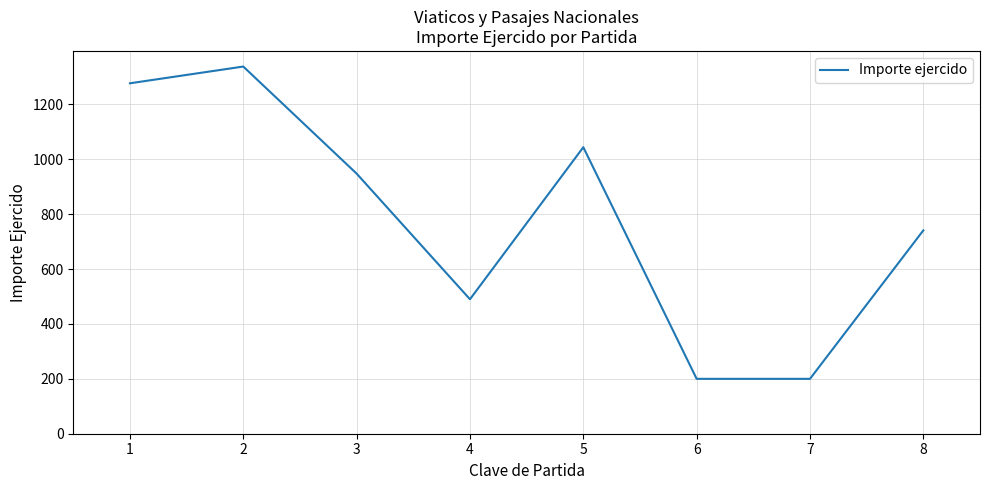

What is the difference between the second highest and minimum values?

1077.0